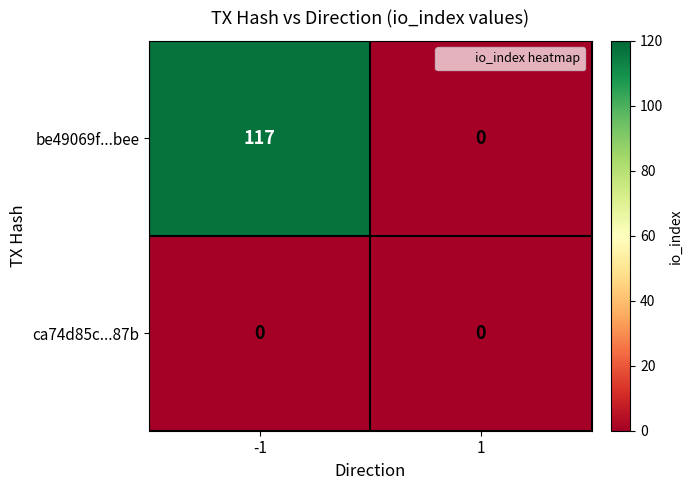

What is the difference between the highest and lowest values at -1?

117